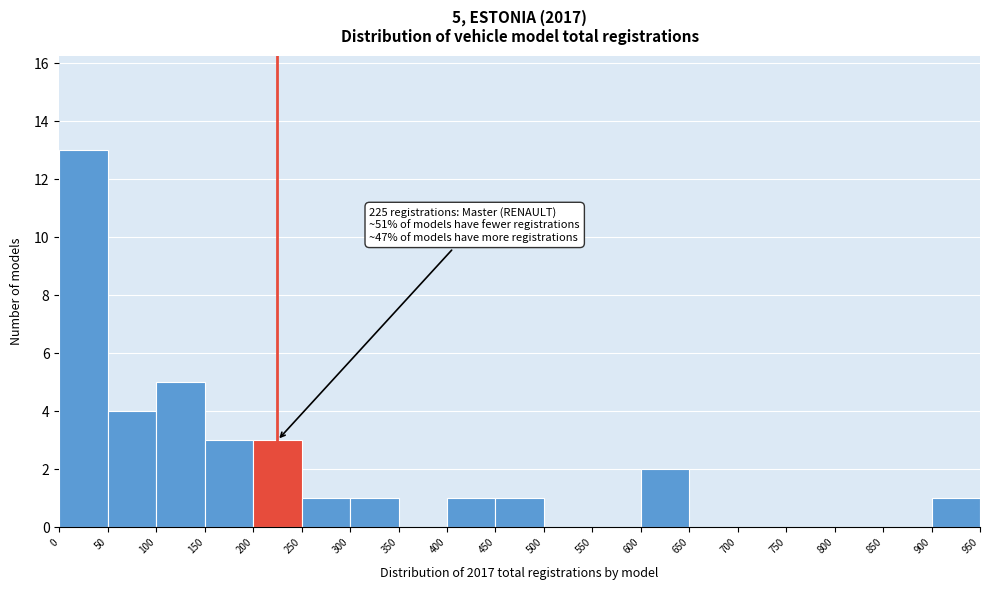

Which range on the x-axis has the tallest bar?

0 to 50